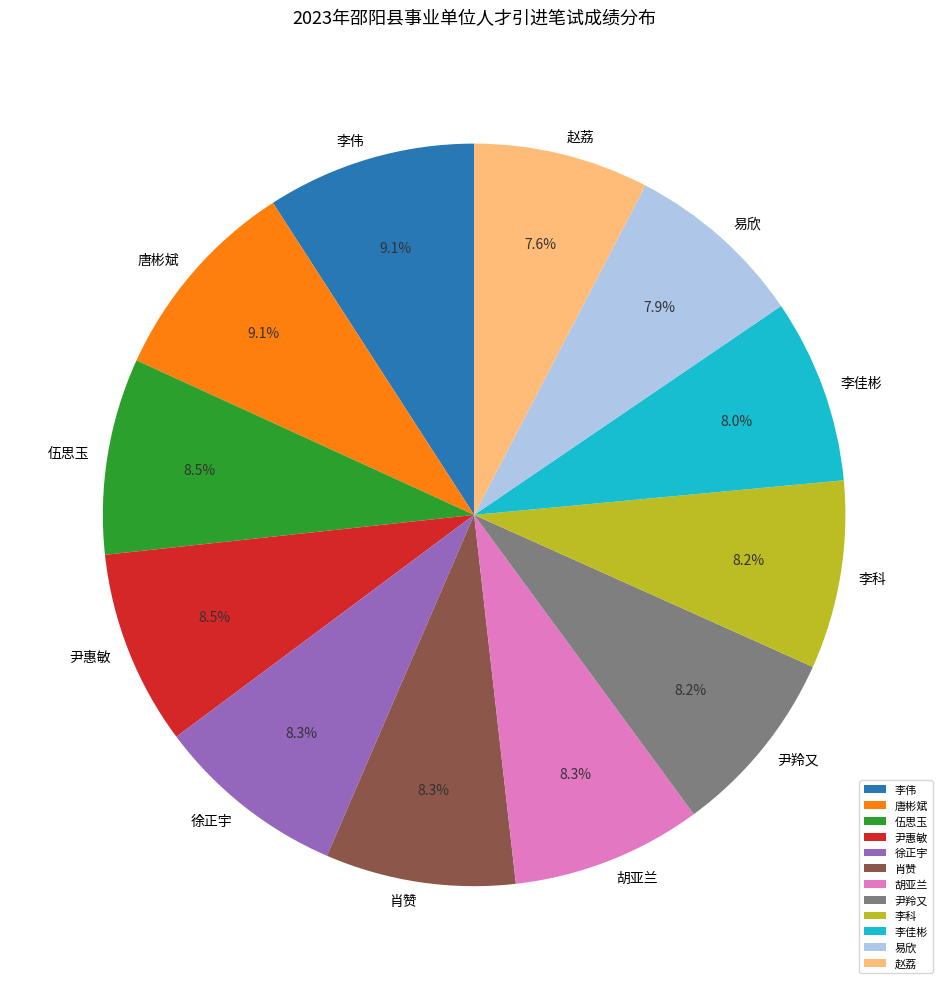

Does 尹惠敏 account for over 50% of the chart?

No